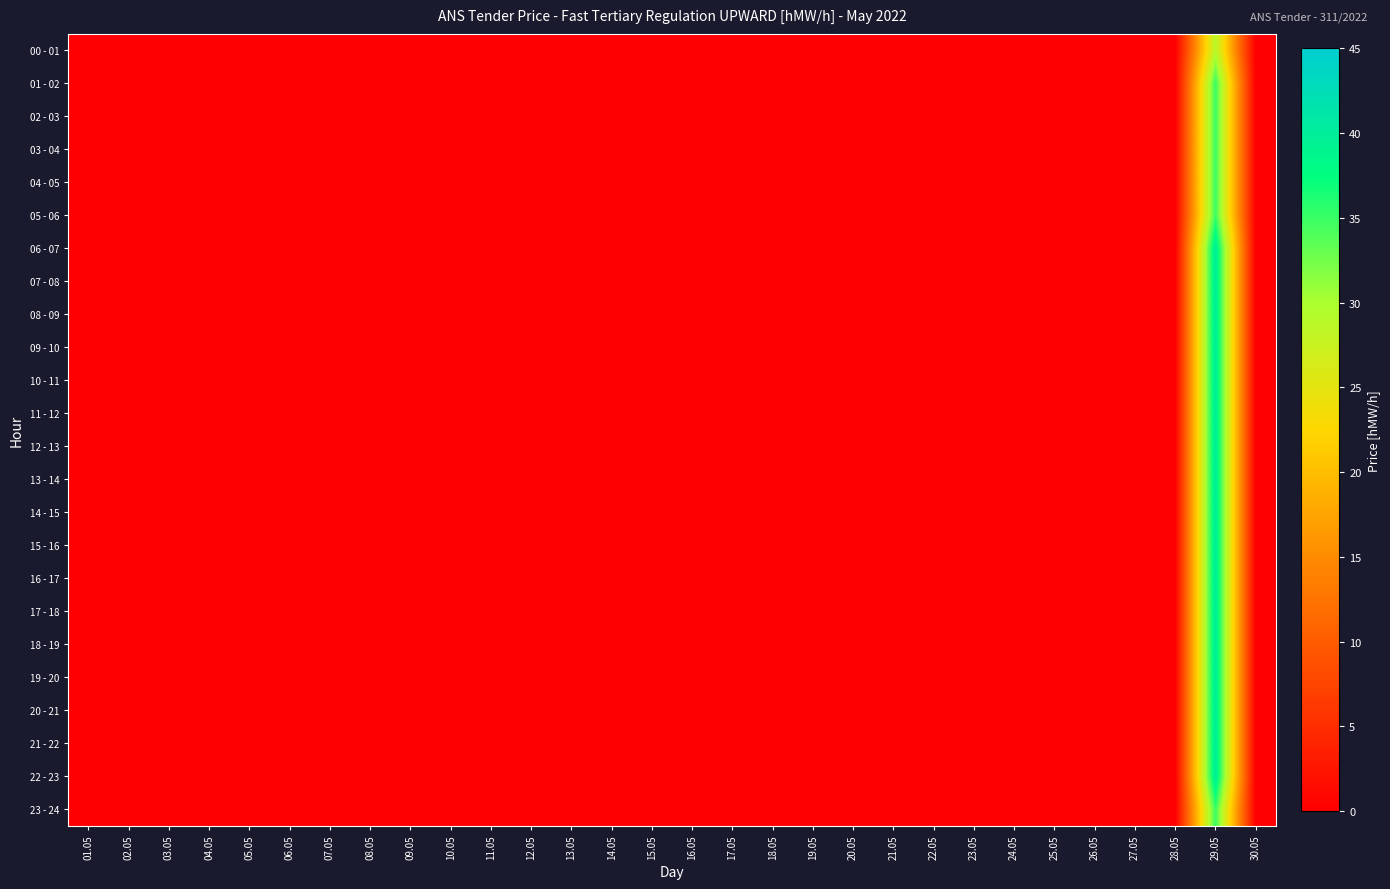

Reading left to right, list all the values displayed in this chart.

00 - 01: 01.05=0	02.05=0	03.05=0	04.05=0	05.05=0	06.05=0	07.05=0	08.05=0	09.05=0	10.05=0	11.05=0	12.05=0	13.05=0	14.05=0	15.05=0	16.05=0	17.05=0	18.05=0	19.05=0	20.05=0	21.05=0	22.05=0	23.05=0	24.05=0	25.05=0	26.05=0	27.05=0	28.05=0	29.05=29	30.05=0
01 - 02: 01.05=0	02.05=0	03.05=0	04.05=0	05.05=0	06.05=0	07.05=0	08.05=0	09.05=0	10.05=0	11.05=0	12.05=0	13.05=0	14.05=0	15.05=0	16.05=0	17.05=0	18.05=0	19.05=0	20.05=0	21.05=0	22.05=0	23.05=0	24.05=0	25.05=0	26.05=0	27.05=0	28.05=0	29.05=35	30.05=0
02 - 03: 01.05=0	02.05=0	03.05=0	04.05=0	05.05=0	06.05=0	07.05=0	08.05=0	09.05=0	10.05=0	11.05=0	12.05=0	13.05=0	14.05=0	15.05=0	16.05=0	17.05=0	18.05=0	19.05=0	20.05=0	21.05=0	22.05=0	23.05=0	24.05=0	25.05=0	26.05=0	27.05=0	28.05=0	29.05=35	30.05=0
03 - 04: 01.05=0	02.05=0	03.05=0	04.05=0	05.05=0	06.05=0	07.05=0	08.05=0	09.05=0	10.05=0	11.05=0	12.05=0	13.05=0	14.05=0	15.05=0	16.05=0	17.05=0	18.05=0	19.05=0	20.05=0	21.05=0	22.05=0	23.05=0	24.05=0	25.05=0	26.05=0	27.05=0	28.05=0	29.05=35	30.05=0
04 - 05: 01.05=0	02.05=0	03.05=0	04.05=0	05.05=0	06.05=0	07.05=0	08.05=0	09.05=0	10.05=0	11.05=0	12.05=0	13.05=0	14.05=0	15.05=0	16.05=0	17.05=0	18.05=0	19.05=0	20.05=0	21.05=0	22.05=0	23.05=0	24.05=0	25.05=0	26.05=0	27.05=0	28.05=0	29.05=35	30.05=0
05 - 06: 01.05=0	02.05=0	03.05=0	04.05=0	05.05=0	06.05=0	07.05=0	08.05=0	09.05=0	10.05=0	11.05=0	12.05=0	13.05=0	14.05=0	15.05=0	16.05=0	17.05=0	18.05=0	19.05=0	20.05=0	21.05=0	22.05=0	23.05=0	24.05=0	25.05=0	26.05=0	27.05=0	28.05=0	29.05=35	30.05=0
06 - 07: 01.05=0	02.05=0	03.05=0	04.05=0	05.05=0	06.05=0	07.05=0	08.05=0	09.05=0	10.05=0	11.05=0	12.05=0	13.05=0	14.05=0	15.05=0	16.05=0	17.05=0	18.05=0	19.05=0	20.05=0	21.05=0	22.05=0	23.05=0	24.05=0	25.05=0	26.05=0	27.05=0	28.05=0	29.05=40	30.05=0
07 - 08: 01.05=0	02.05=0	03.05=0	04.05=0	05.05=0	06.05=0	07.05=0	08.05=0	09.05=0	10.05=0	11.05=0	12.05=0	13.05=0	14.05=0	15.05=0	16.05=0	17.05=0	18.05=0	19.05=0	20.05=0	21.05=0	22.05=0	23.05=0	24.05=0	25.05=0	26.05=0	27.05=0	28.05=0	29.05=40	30.05=0
08 - 09: 01.05=0	02.05=0	03.05=0	04.05=0	05.05=0	06.05=0	07.05=0	08.05=0	09.05=0	10.05=0	11.05=0	12.05=0	13.05=0	14.05=0	15.05=0	16.05=0	17.05=0	18.05=0	19.05=0	20.05=0	21.05=0	22.05=0	23.05=0	24.05=0	25.05=0	26.05=0	27.05=0	28.05=0	29.05=40	30.05=0
09 - 10: 01.05=0	02.05=0	03.05=0	04.05=0	05.05=0	06.05=0	07.05=0	08.05=0	09.05=0	10.05=0	11.05=0	12.05=0	13.05=0	14.05=0	15.05=0	16.05=0	17.05=0	18.05=0	19.05=0	20.05=0	21.05=0	22.05=0	23.05=0	24.05=0	25.05=0	26.05=0	27.05=0	28.05=0	29.05=40	30.05=0
10 - 11: 01.05=0	02.05=0	03.05=0	04.05=0	05.05=0	06.05=0	07.05=0	08.05=0	09.05=0	10.05=0	11.05=0	12.05=0	13.05=0	14.05=0	15.05=0	16.05=0	17.05=0	18.05=0	19.05=0	20.05=0	21.05=0	22.05=0	23.05=0	24.05=0	25.05=0	26.05=0	27.05=0	28.05=0	29.05=40	30.05=0
11 - 12: 01.05=0	02.05=0	03.05=0	04.05=0	05.05=0	06.05=0	07.05=0	08.05=0	09.05=0	10.05=0	11.05=0	12.05=0	13.05=0	14.05=0	15.05=0	16.05=0	17.05=0	18.05=0	19.05=0	20.05=0	21.05=0	22.05=0	23.05=0	24.05=0	25.05=0	26.05=0	27.05=0	28.05=0	29.05=40	30.05=0
12 - 13: 01.05=0	02.05=0	03.05=0	04.05=0	05.05=0	06.05=0	07.05=0	08.05=0	09.05=0	10.05=0	11.05=0	12.05=0	13.05=0	14.05=0	15.05=0	16.05=0	17.05=0	18.05=0	19.05=0	20.05=0	21.05=0	22.05=0	23.05=0	24.05=0	25.05=0	26.05=0	27.05=0	28.05=0	29.05=40	30.05=0
13 - 14: 01.05=0	02.05=0	03.05=0	04.05=0	05.05=0	06.05=0	07.05=0	08.05=0	09.05=0	10.05=0	11.05=0	12.05=0	13.05=0	14.05=0	15.05=0	16.05=0	17.05=0	18.05=0	19.05=0	20.05=0	21.05=0	22.05=0	23.05=0	24.05=0	25.05=0	26.05=0	27.05=0	28.05=0	29.05=40	30.05=0
14 - 15: 01.05=0	02.05=0	03.05=0	04.05=0	05.05=0	06.05=0	07.05=0	08.05=0	09.05=0	10.05=0	11.05=0	12.05=0	13.05=0	14.05=0	15.05=0	16.05=0	17.05=0	18.05=0	19.05=0	20.05=0	21.05=0	22.05=0	23.05=0	24.05=0	25.05=0	26.05=0	27.05=0	28.05=0	29.05=40	30.05=0
15 - 16: 01.05=0	02.05=0	03.05=0	04.05=0	05.05=0	06.05=0	07.05=0	08.05=0	09.05=0	10.05=0	11.05=0	12.05=0	13.05=0	14.05=0	15.05=0	16.05=0	17.05=0	18.05=0	19.05=0	20.05=0	21.05=0	22.05=0	23.05=0	24.05=0	25.05=0	26.05=0	27.05=0	28.05=0	29.05=40	30.05=0
16 - 17: 01.05=0	02.05=0	03.05=0	04.05=0	05.05=0	06.05=0	07.05=0	08.05=0	09.05=0	10.05=0	11.05=0	12.05=0	13.05=0	14.05=0	15.05=0	16.05=0	17.05=0	18.05=0	19.05=0	20.05=0	21.05=0	22.05=0	23.05=0	24.05=0	25.05=0	26.05=0	27.05=0	28.05=0	29.05=40	30.05=0
17 - 18: 01.05=0	02.05=0	03.05=0	04.05=0	05.05=0	06.05=0	07.05=0	08.05=0	09.05=0	10.05=0	11.05=0	12.05=0	13.05=0	14.05=0	15.05=0	16.05=0	17.05=0	18.05=0	19.05=0	20.05=0	21.05=0	22.05=0	23.05=0	24.05=0	25.05=0	26.05=0	27.05=0	28.05=0	29.05=40	30.05=0
18 - 19: 01.05=0	02.05=0	03.05=0	04.05=0	05.05=0	06.05=0	07.05=0	08.05=0	09.05=0	10.05=0	11.05=0	12.05=0	13.05=0	14.05=0	15.05=0	16.05=0	17.05=0	18.05=0	19.05=0	20.05=0	21.05=0	22.05=0	23.05=0	24.05=0	25.05=0	26.05=0	27.05=0	28.05=0	29.05=40	30.05=0
19 - 20: 01.05=0	02.05=0	03.05=0	04.05=0	05.05=0	06.05=0	07.05=0	08.05=0	09.05=0	10.05=0	11.05=0	12.05=0	13.05=0	14.05=0	15.05=0	16.05=0	17.05=0	18.05=0	19.05=0	20.05=0	21.05=0	22.05=0	23.05=0	24.05=0	25.05=0	26.05=0	27.05=0	28.05=0	29.05=40	30.05=0
20 - 21: 01.05=0	02.05=0	03.05=0	04.05=0	05.05=0	06.05=0	07.05=0	08.05=0	09.05=0	10.05=0	11.05=0	12.05=0	13.05=0	14.05=0	15.05=0	16.05=0	17.05=0	18.05=0	19.05=0	20.05=0	21.05=0	22.05=0	23.05=0	24.05=0	25.05=0	26.05=0	27.05=0	28.05=0	29.05=40	30.05=0
21 - 22: 01.05=0	02.05=0	03.05=0	04.05=0	05.05=0	06.05=0	07.05=0	08.05=0	09.05=0	10.05=0	11.05=0	12.05=0	13.05=0	14.05=0	15.05=0	16.05=0	17.05=0	18.05=0	19.05=0	20.05=0	21.05=0	22.05=0	23.05=0	24.05=0	25.05=0	26.05=0	27.05=0	28.05=0	29.05=40	30.05=0
22 - 23: 01.05=0	02.05=0	03.05=0	04.05=0	05.05=0	06.05=0	07.05=0	08.05=0	09.05=0	10.05=0	11.05=0	12.05=0	13.05=0	14.05=0	15.05=0	16.05=0	17.05=0	18.05=0	19.05=0	20.05=0	21.05=0	22.05=0	23.05=0	24.05=0	25.05=0	26.05=0	27.05=0	28.05=0	29.05=40	30.05=0
23 - 24: 01.05=0	02.05=0	03.05=0	04.05=0	05.05=0	06.05=0	07.05=0	08.05=0	09.05=0	10.05=0	11.05=0	12.05=0	13.05=0	14.05=0	15.05=0	16.05=0	17.05=0	18.05=0	19.05=0	20.05=0	21.05=0	22.05=0	23.05=0	24.05=0	25.05=0	26.05=0	27.05=0	28.05=0	29.05=35	30.05=0